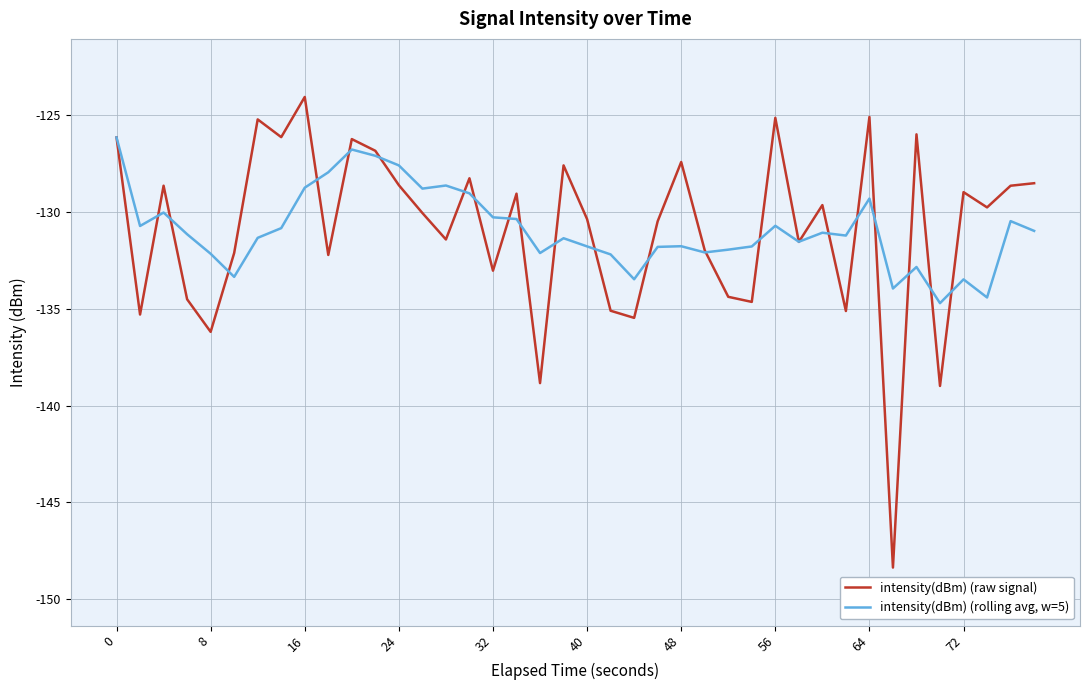

What are all the series names shown in the legend?

intensity(dBm) (raw signal), intensity(dBm) (rolling avg, w=5)